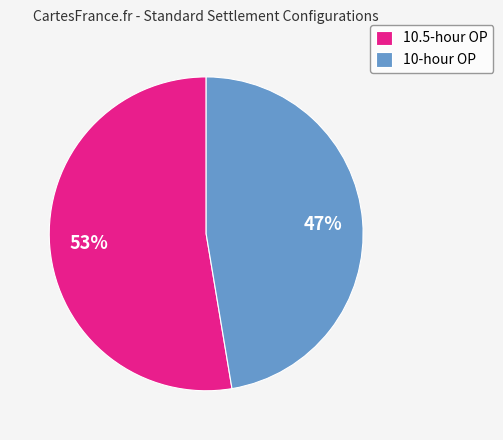

Rank the categories by value from highest to lowest.

10.5-hour OP, 10-hour OP